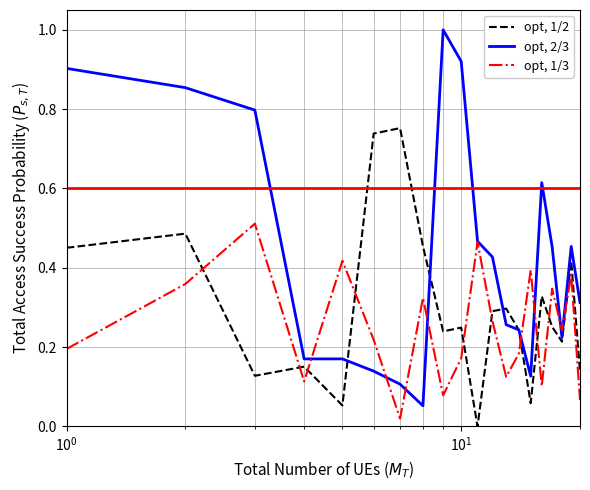

Which series has the widest spread of values?

opt, 2/3